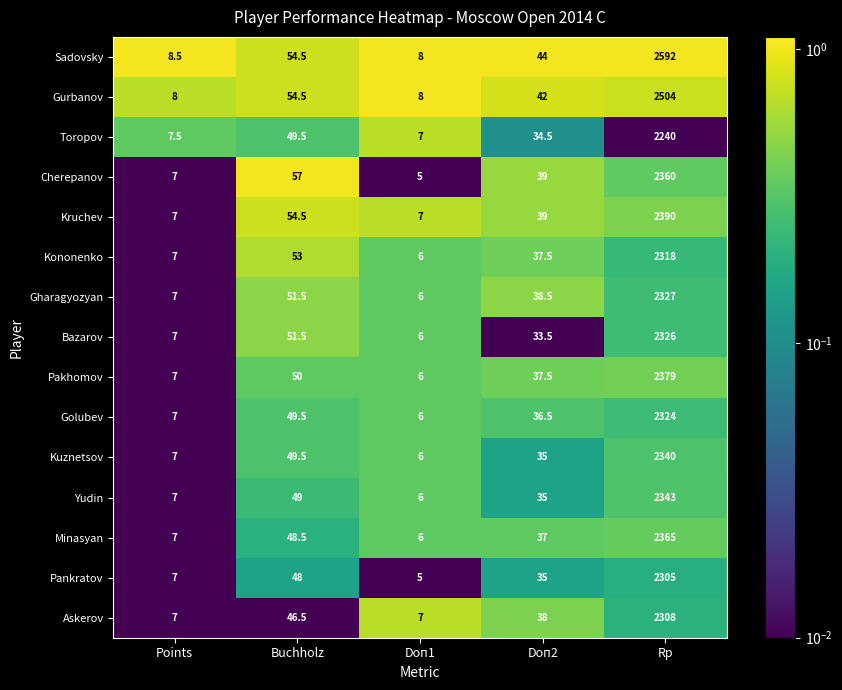

Which category has the highest value in the Pakhomov series?

Rp